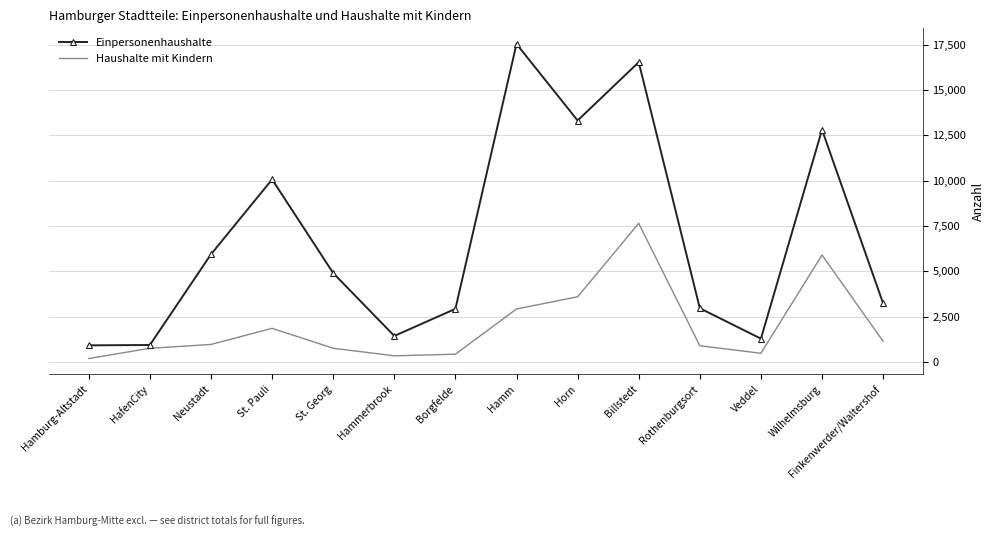

What is the sum of the Einpersonenhaushalte values at HafenCity and Finkenwerder/Waltershof?

4168